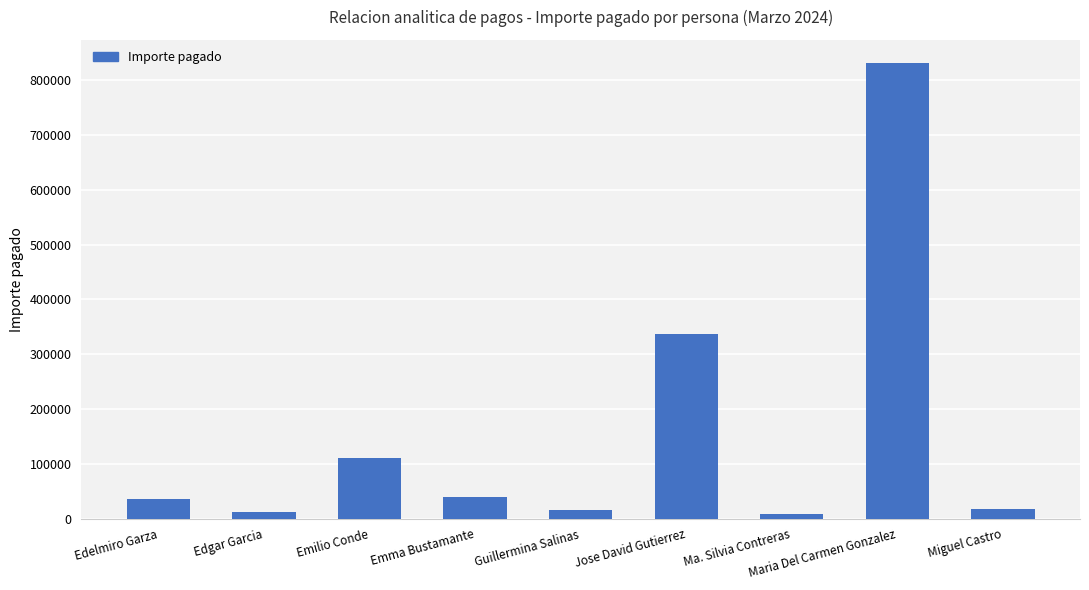

What is the label of the 5th bar from the left?

Guillermina Salinas